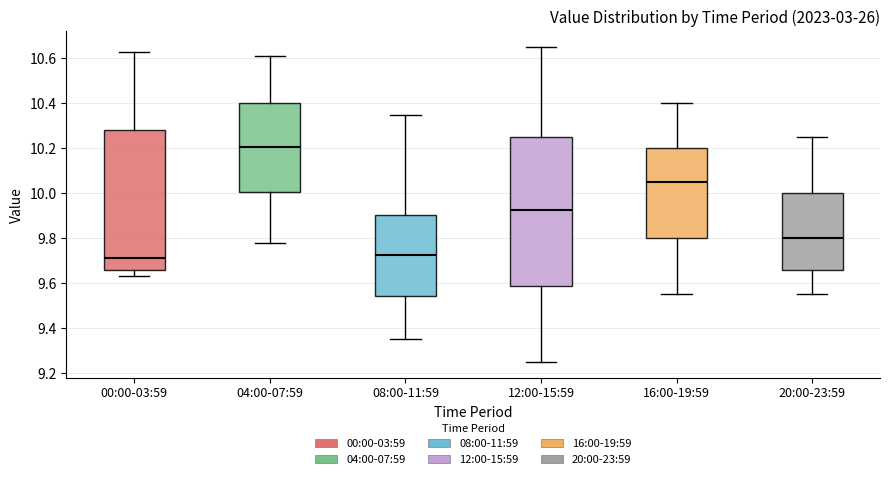

Reading left to right, read every box against the y-axis: the position of its median line, the range the box covers, and the ends of its whiskers. The values are not printed on the chart, so give them approximately, as read against the axis.

00:00-03:59: median 9.72, box 9.66 to 10.28, whiskers 9.64 to 10.64
04:00-07:59: median 10.20, box 10.00 to 10.40, whiskers 9.78 to 10.62
08:00-11:59: median 9.72, box 9.54 to 9.90, whiskers 9.36 to 10.36
12:00-15:59: median 9.92, box 9.58 to 10.26, whiskers 9.26 to 10.66
16:00-19:59: median 10.06, box 9.80 to 10.20, whiskers 9.56 to 10.40
20:00-23:59: median 9.80, box 9.66 to 10.00, whiskers 9.56 to 10.26